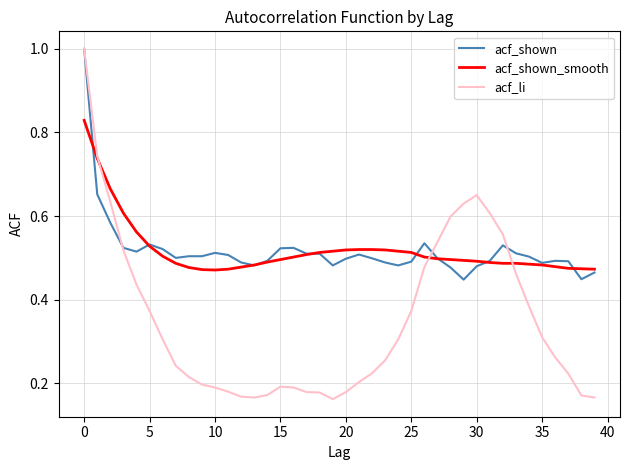

What are all the series names shown in the legend?

acf_shown, acf_shown_smooth, acf_li